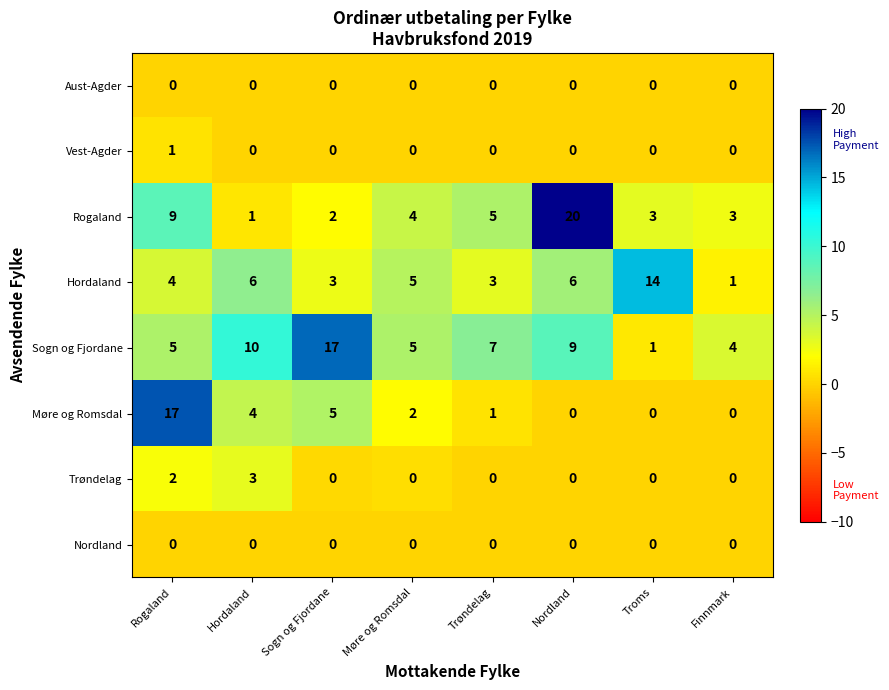

At how many categories does at least one series exceed 11?

4